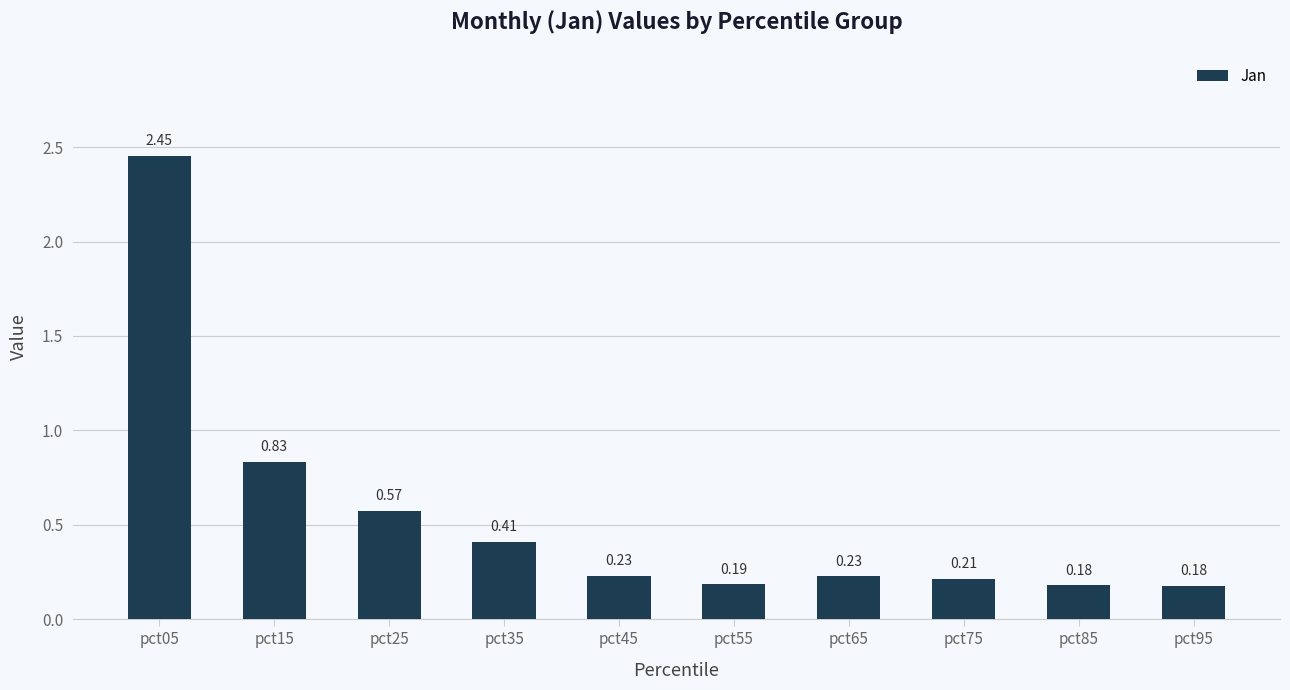

Is it true that the value at pct75 is 0.1?

False